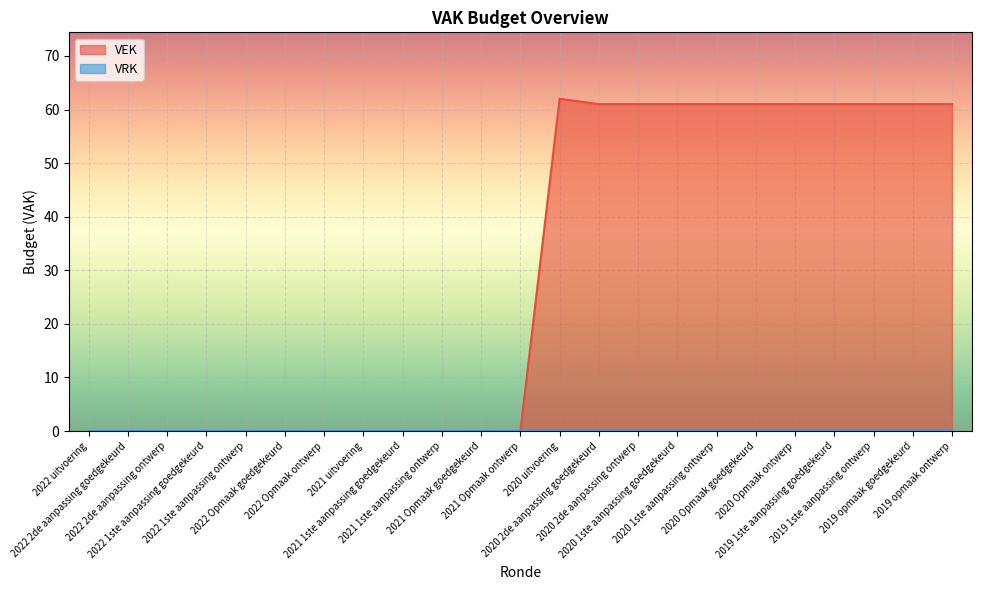

Reading left to right, list all the values displayed in this chart.

0	0	0	0	0	0	0	0	0	0	0	0	62	61	61	61	61	61	61	61	61	61	61